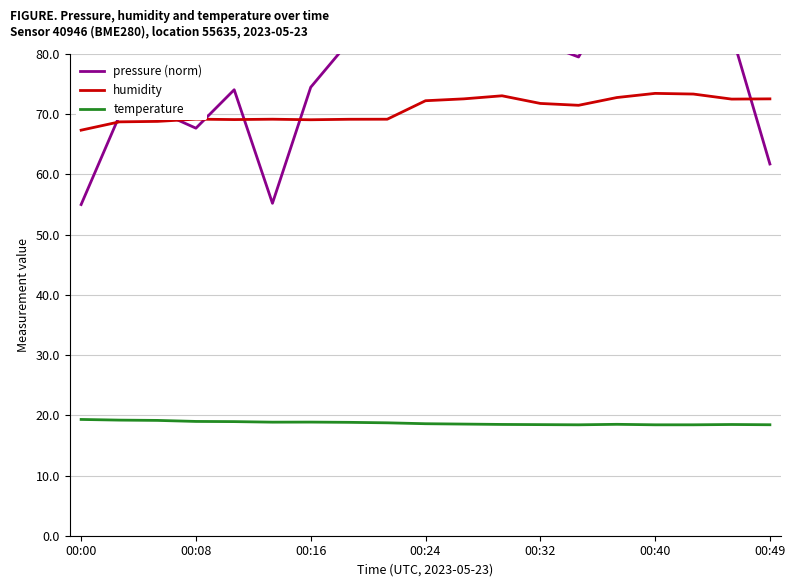

The temperature series shows 32.5 at 8. True or false?

False